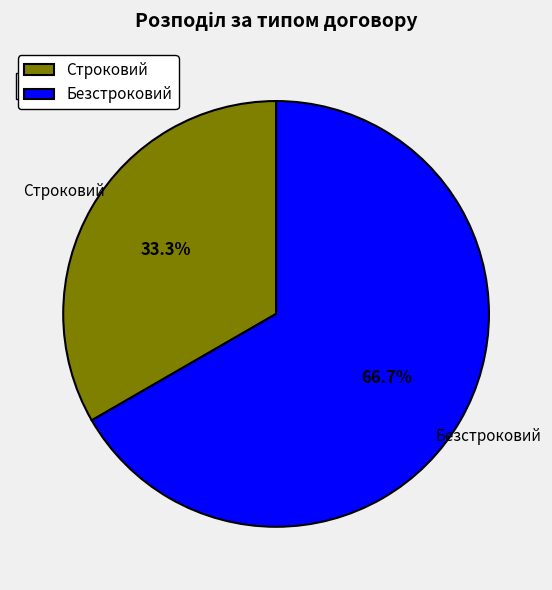

How many segments does this pie chart have?

2